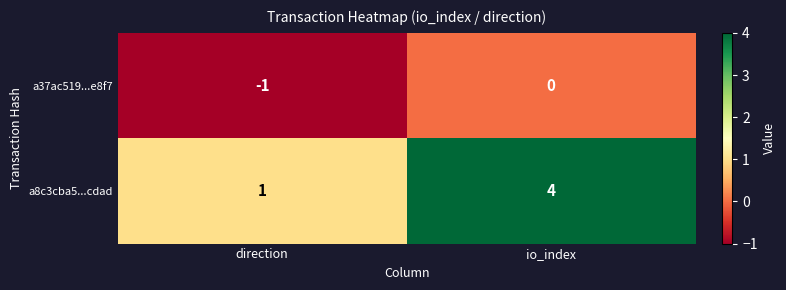

Reading left to right, list all the values displayed in this chart.

a37ac519...e8f7: direction=-1	io_index=0
a8c3cba5...cdad: direction=1	io_index=4